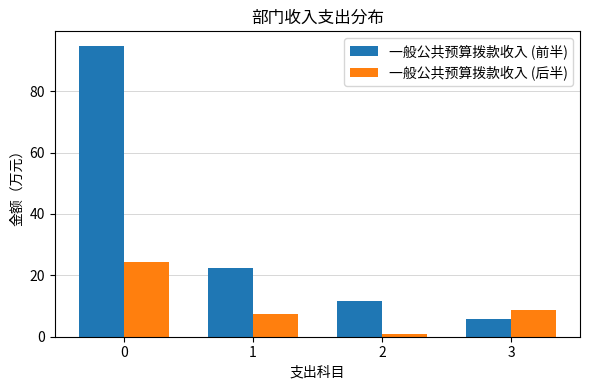

List the series in order of their overall mean, highest first.

一般公共预算拨款收入 (前半), 一般公共预算拨款收入 (后半)